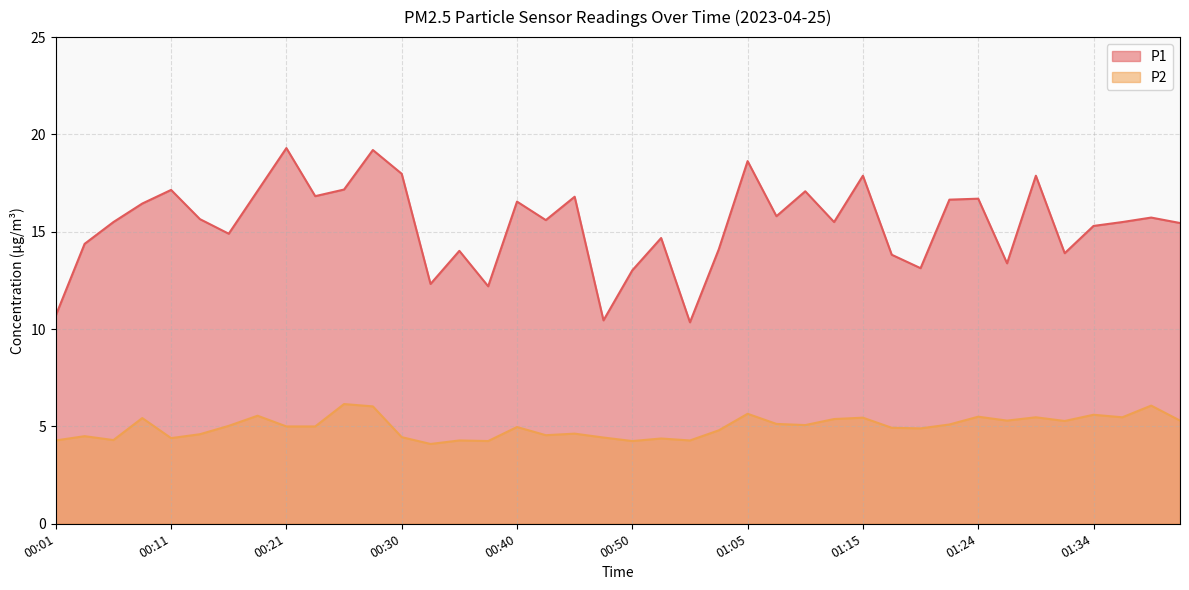

What are all the series names shown in the legend?

P1, P2